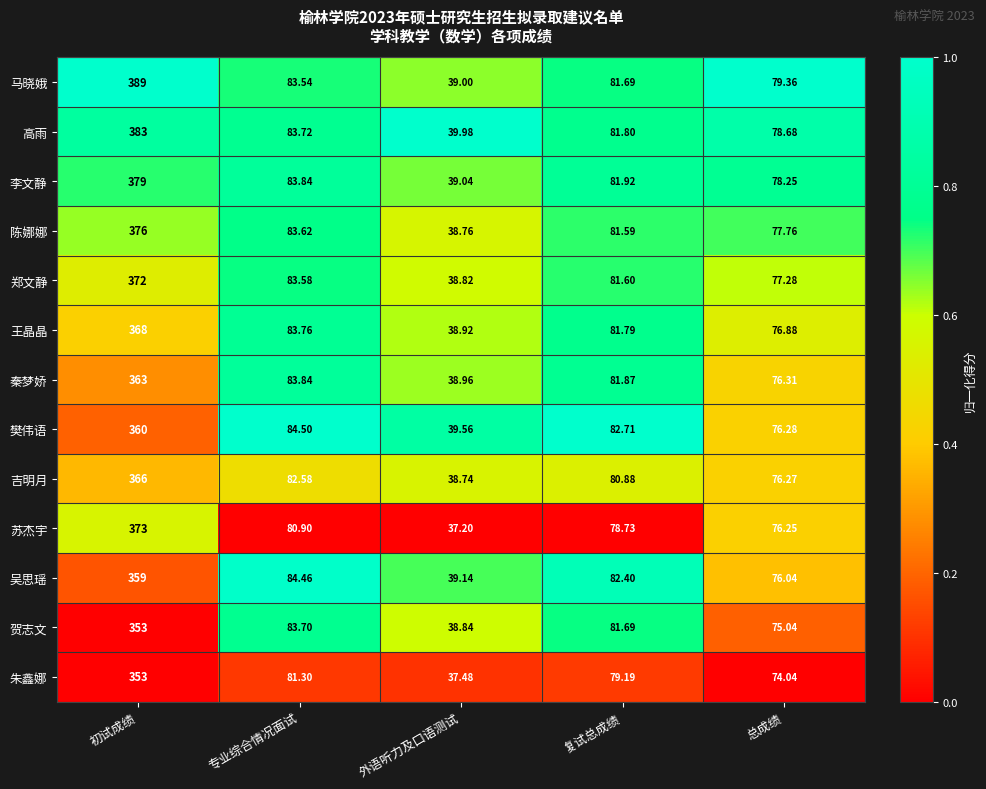

Which series has the largest range (max minus min)?

马晓娥